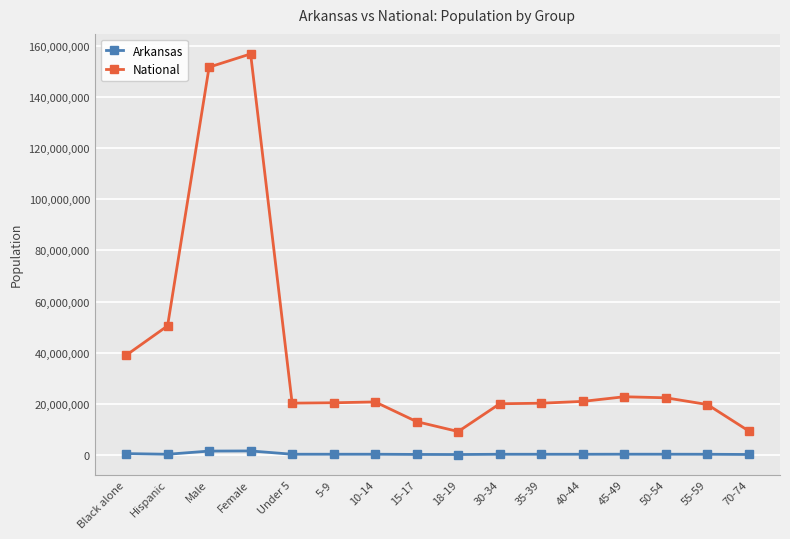

What is the maximum value shown in the chart?

156964212